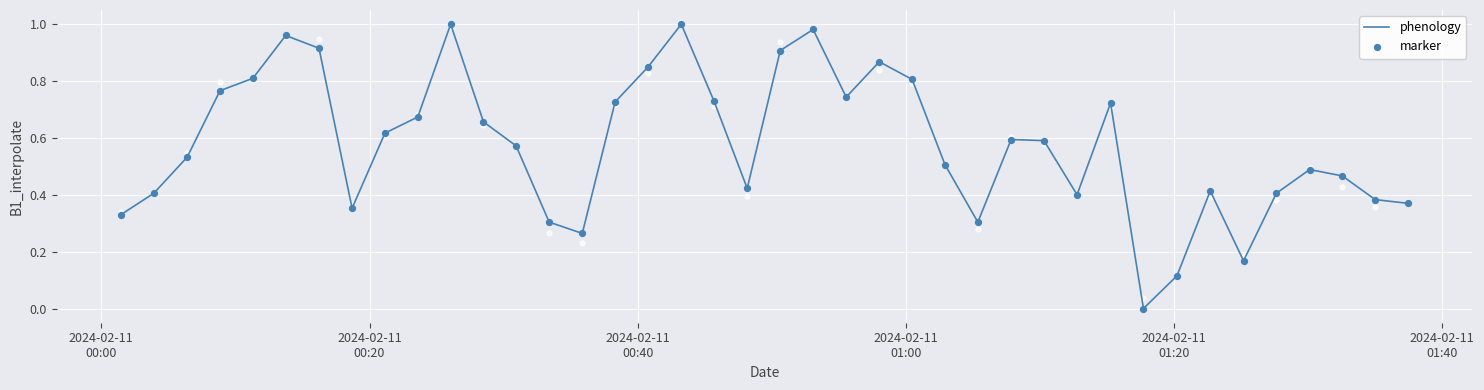

At how many categories does at least one series exceed 0?

39